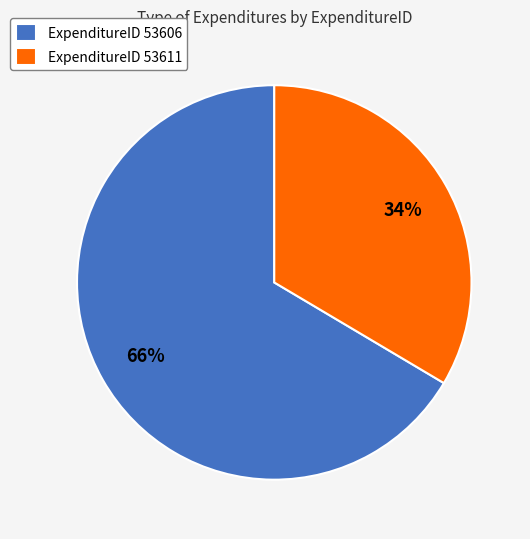

What is the smallest slice in the pie chart?

ExpenditureID 53611